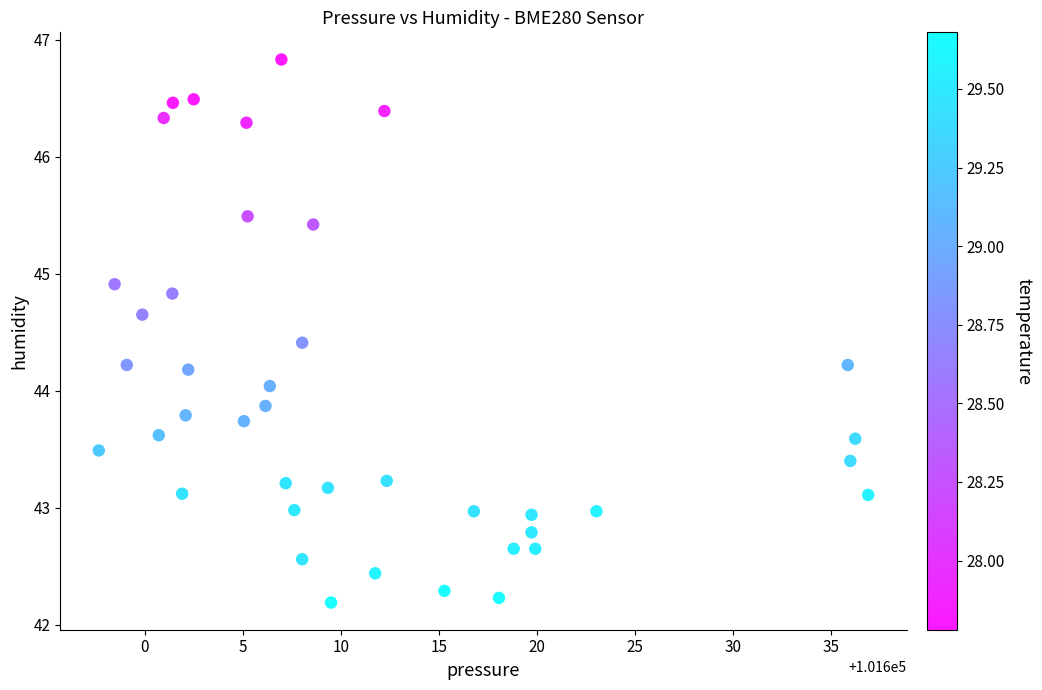

What is the range of X values (max minus min)?

39.2